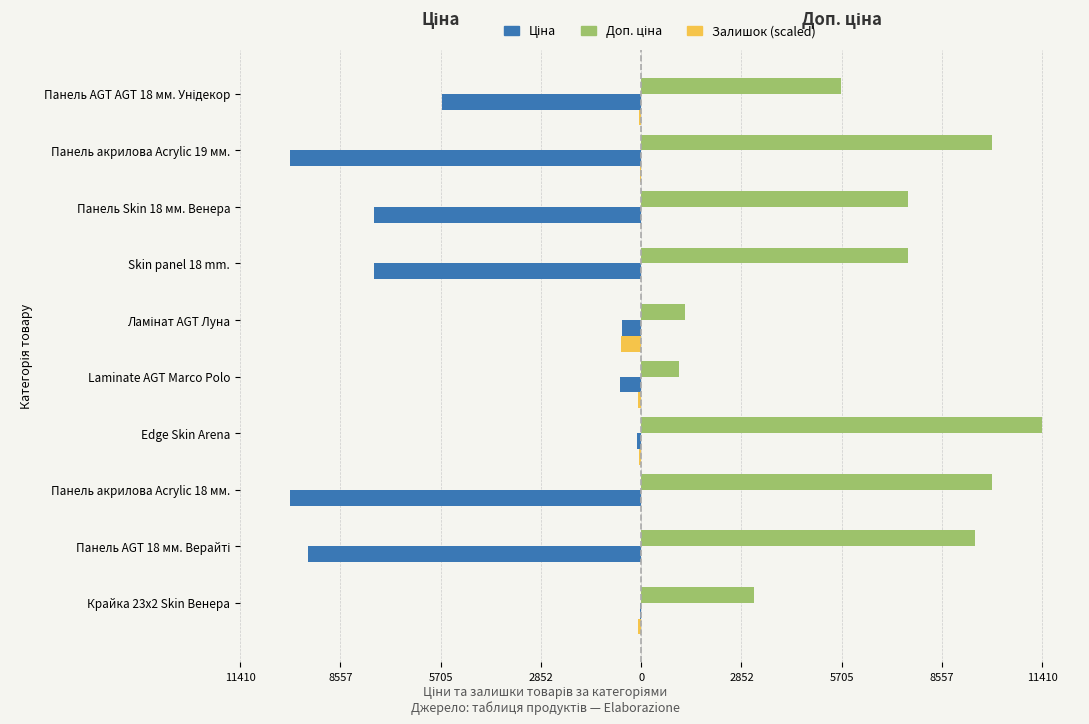

How many bars are there in total?

30